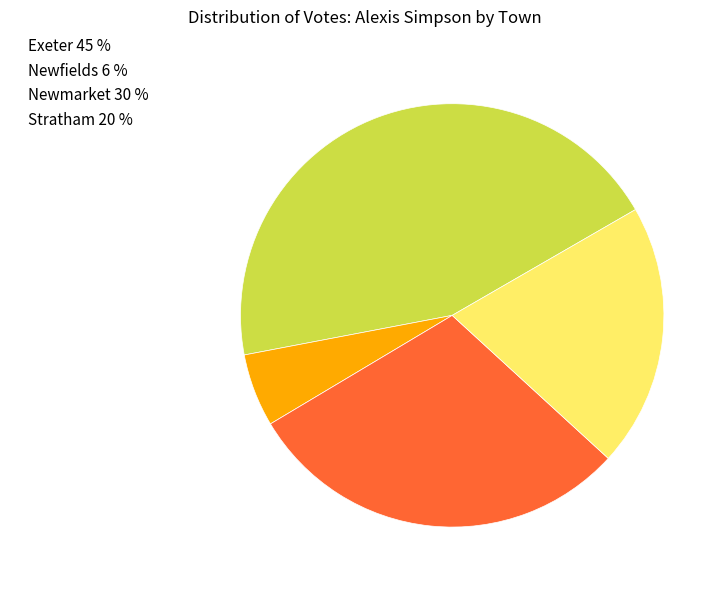

Is there any slice that represents more than half of the pie?

No